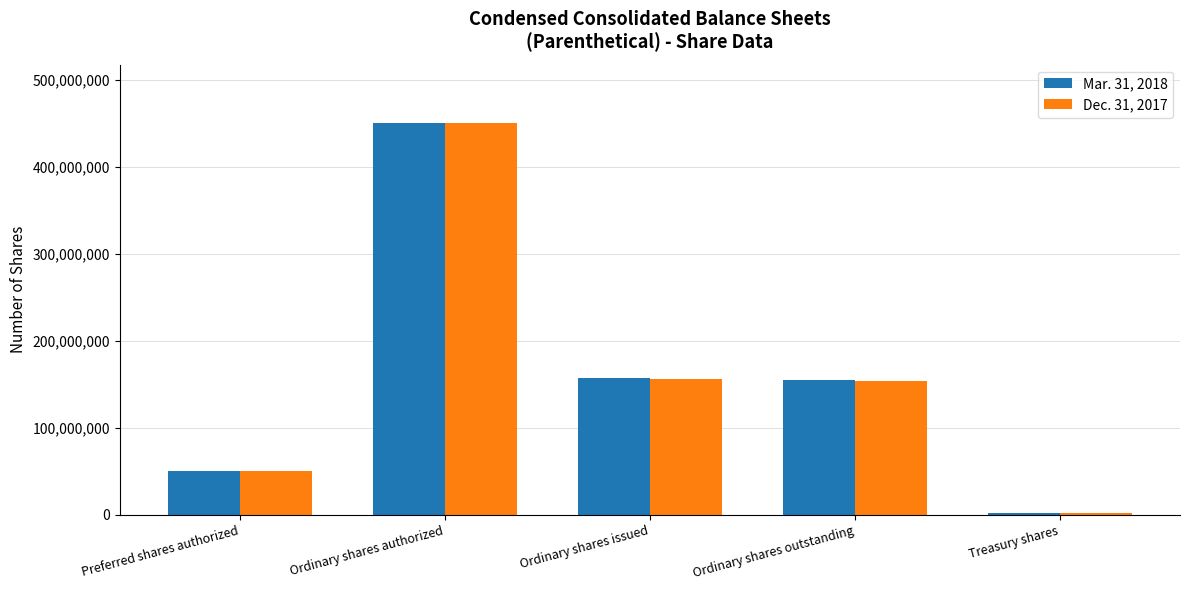

What is the highest value of the Dec. 31, 2017 series?

450000000